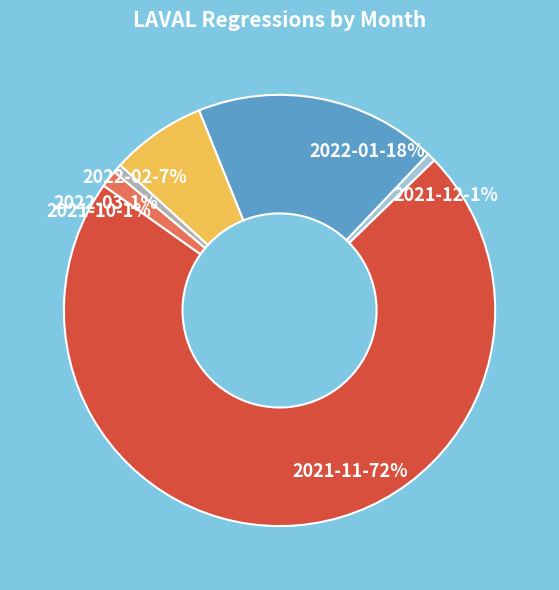

How many slices are in this pie chart?

6